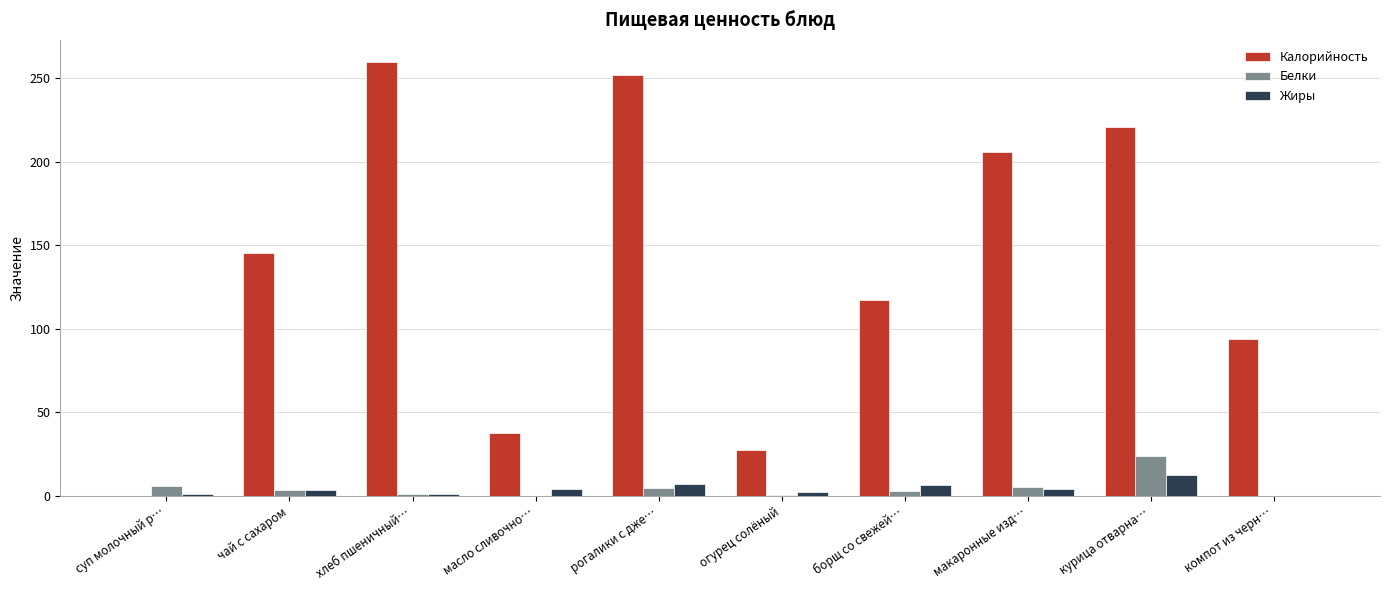

The value of Калорийность at рогалики с дже… is 120.0. True or false?

False